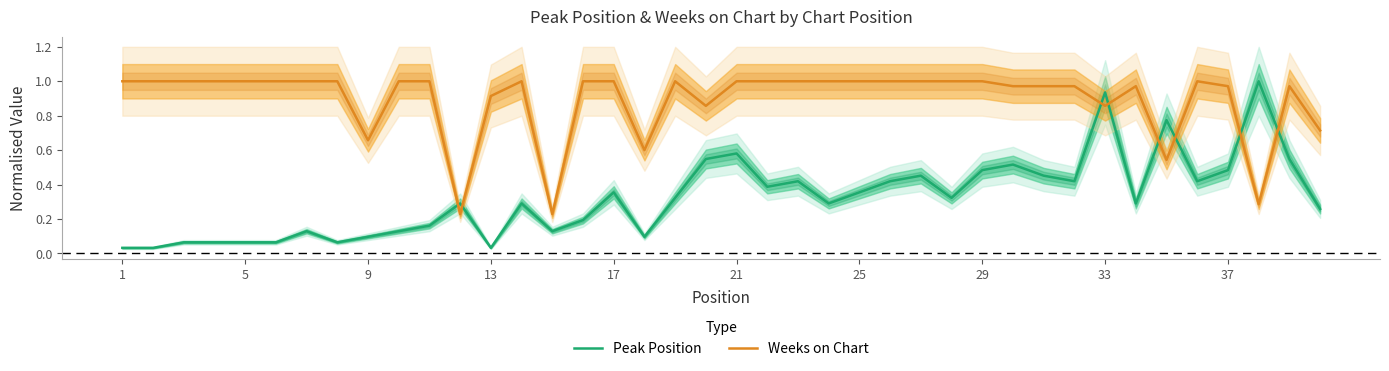

At which category does the chart reach its minimum across all series?

1